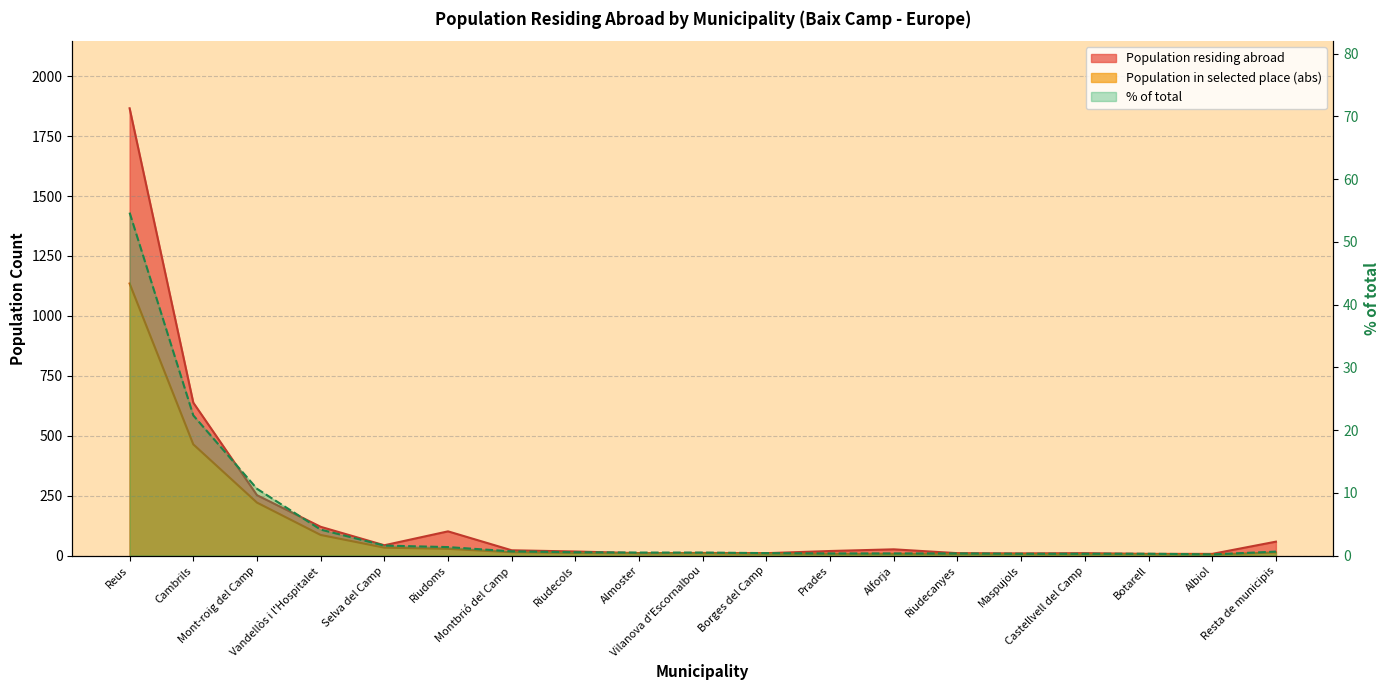

Is it true that % of total equals 0.5 at Riudecols?

True